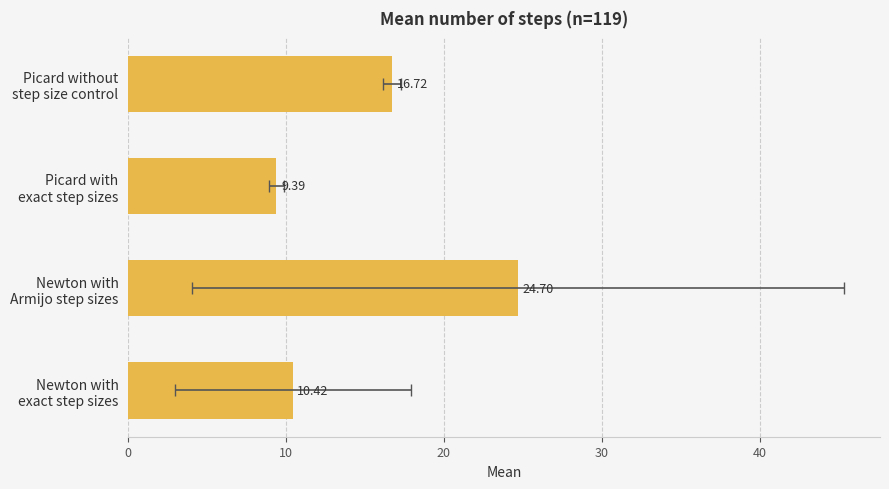

Count the number of values greater than 16.

2